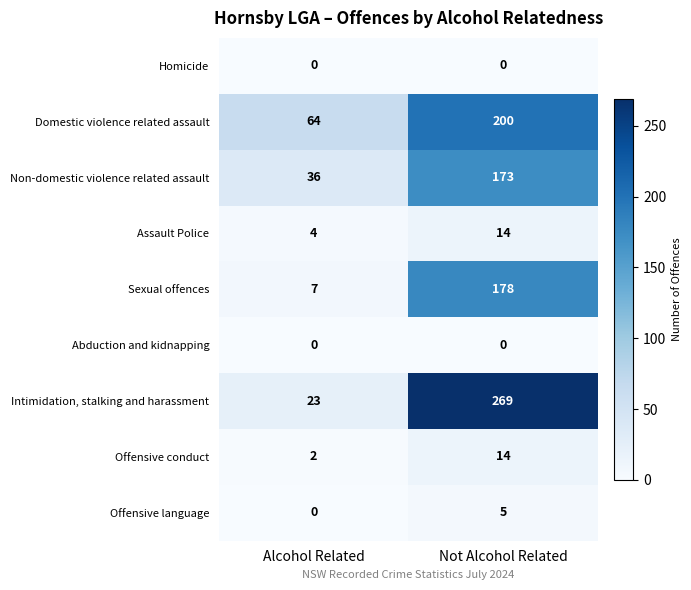

How many categories are shown in the chart?

2